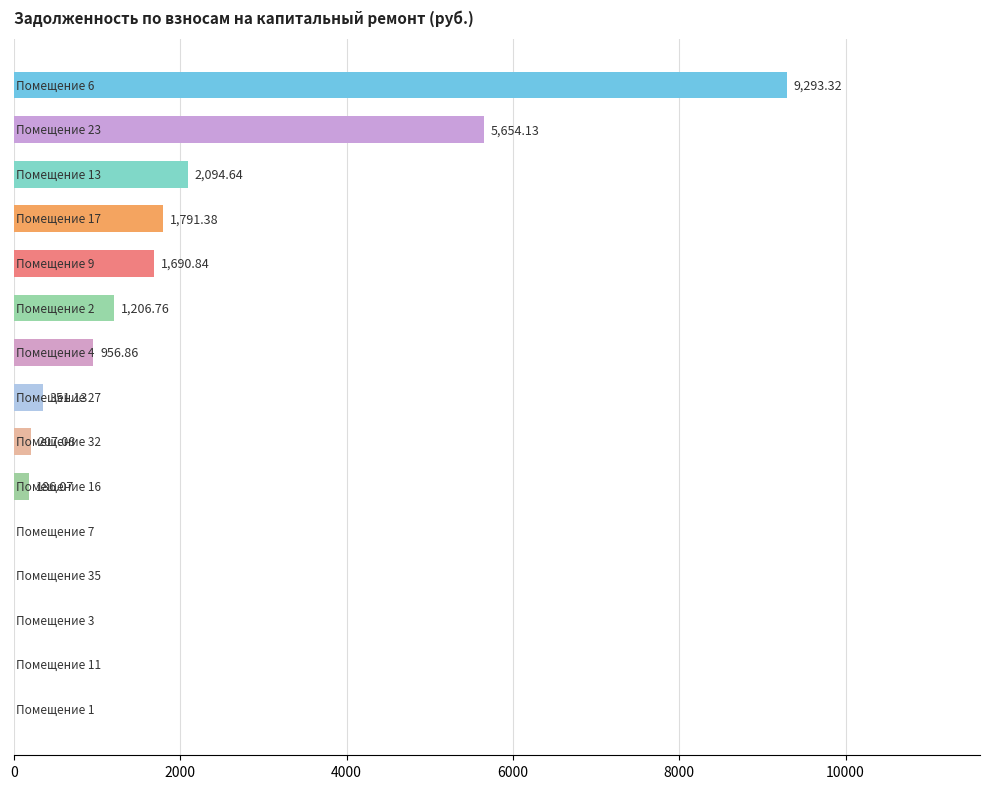

How many positive values are there?

10